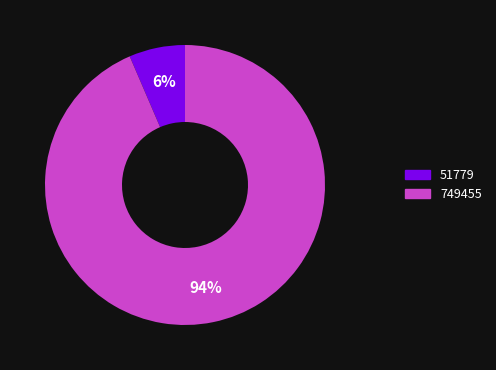

Rank the categories by value from lowest to highest.

51779, 749455